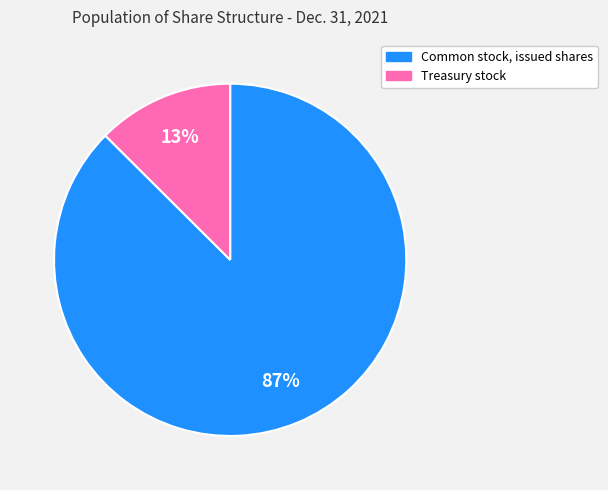

What percentage is the Treasury stock slice, to the nearest percent?

13%